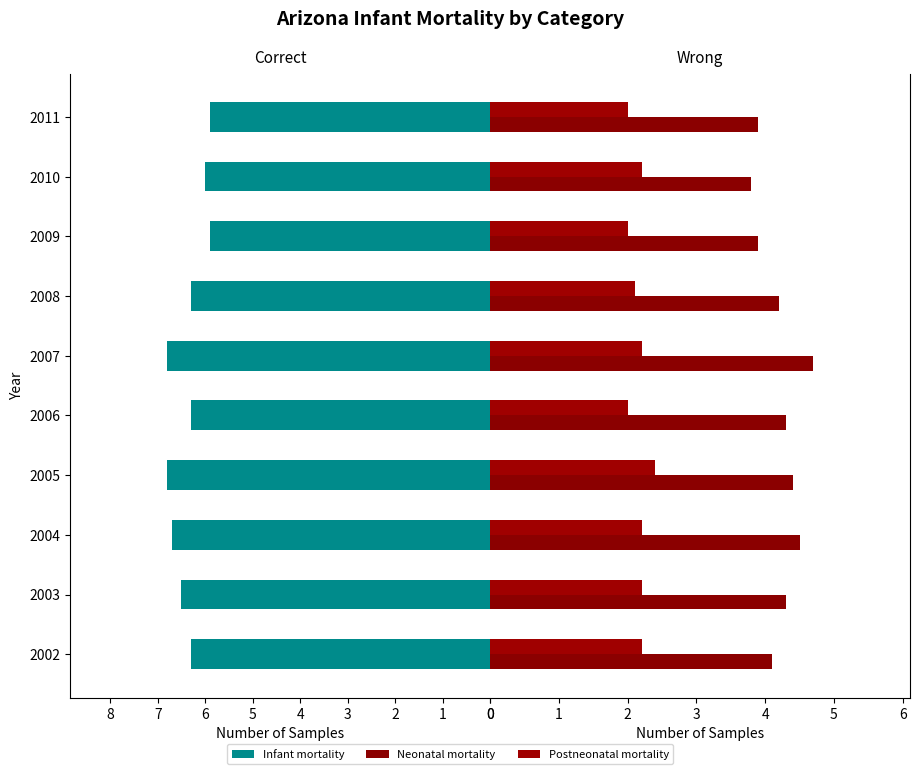

Reading right to left, list all the values displayed in this chart.

Infant mortality: 5.9	6.0	5.9	6.3	6.8	6.3	6.8	6.7	6.5	6.3
Neonatal mortality: 3.9	3.8	3.9	4.2	4.7	4.3	4.4	4.5	4.3	4.1
Postneonatal mortality: 2.0	2.2	2.0	2.1	2.2	2.0	2.4	2.2	2.2	2.2